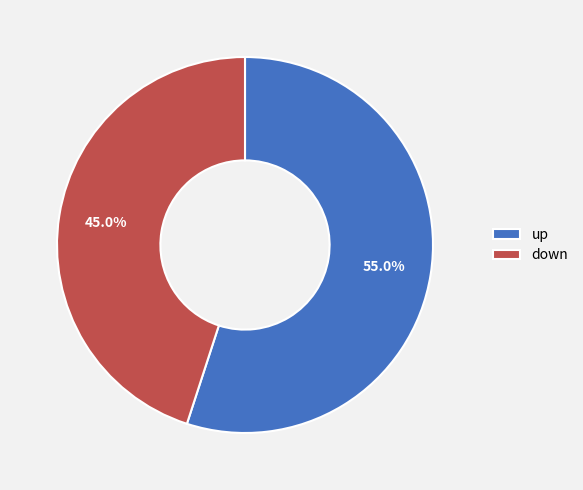

Is there any slice that represents more than half of the pie?

Yes